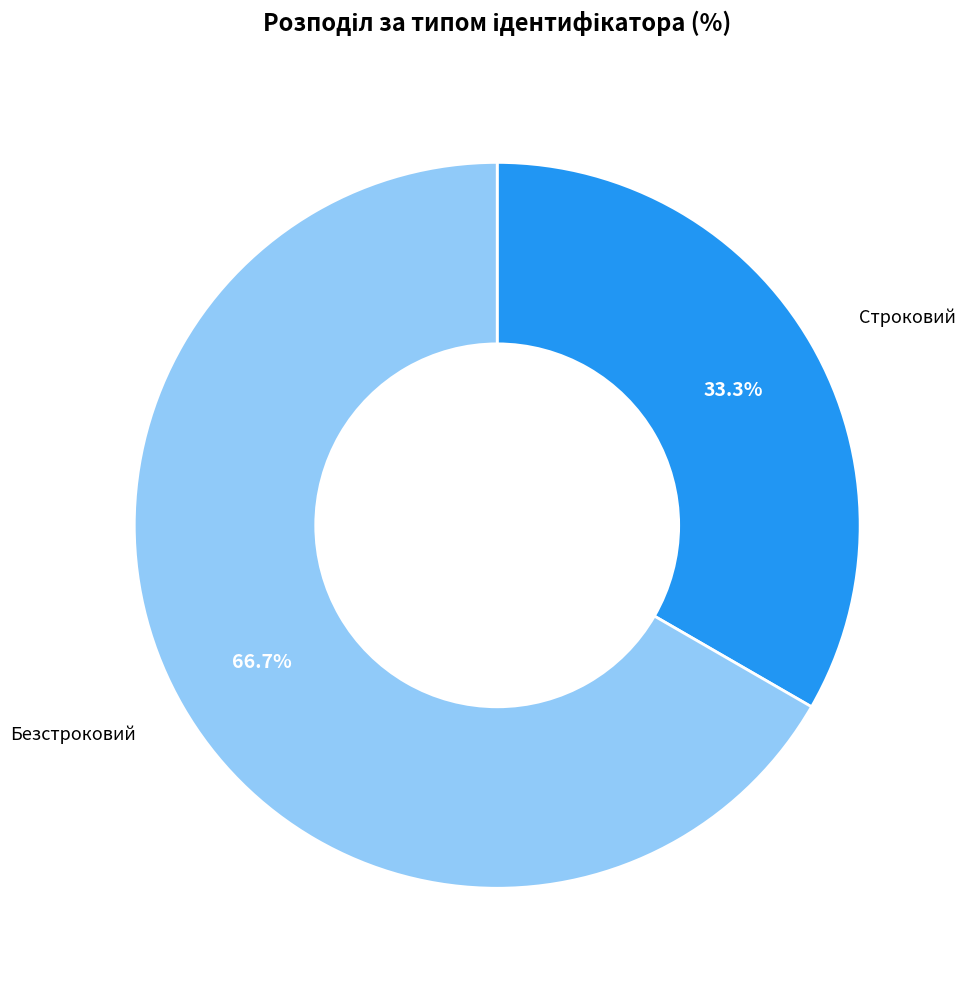

True or false: Безстроковий accounts for 58% of the total.

False